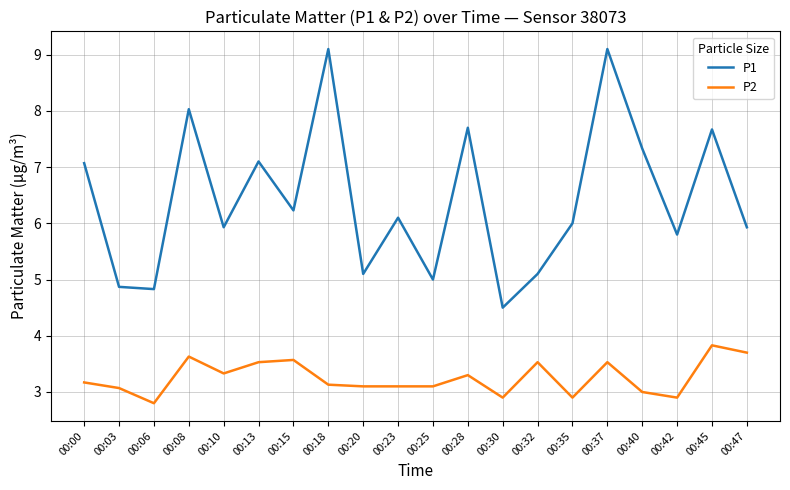

Reading left to right, what are all the values shown in this chart?

P1: 00:00=7.1	00:03=4.9	00:06=4.8	00:08=8.0	00:10=5.9	00:13=7.1	00:15=6.2	00:18=9.1	00:20=5.1	00:23=6.1	00:25=5.0	00:28=7.7	00:30=4.5	00:32=5.1	00:35=6.0	00:37=9.1	00:40=7.3	00:42=5.8	00:45=7.7	00:47=5.9
P2: 00:00=3.2	00:03=3.1	00:06=2.8	00:08=3.6	00:10=3.3	00:13=3.5	00:15=3.6	00:18=3.1	00:20=3.1	00:23=3.1	00:25=3.1	00:28=3.3	00:30=2.9	00:32=3.5	00:35=2.9	00:37=3.5	00:40=3.0	00:42=2.9	00:45=3.8	00:47=3.7